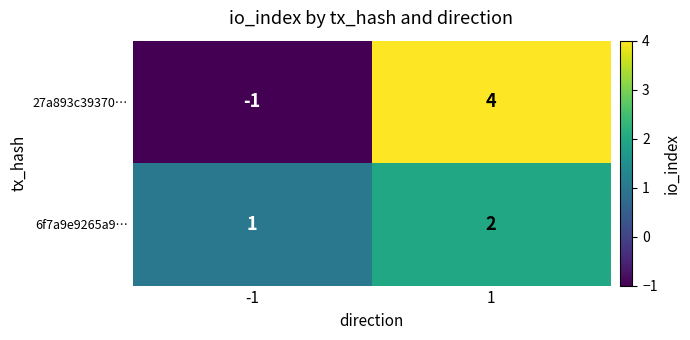

Is the value of 6f7a9e9265a9… at 1 greater than the value of 27a893c39370… at 1?

No